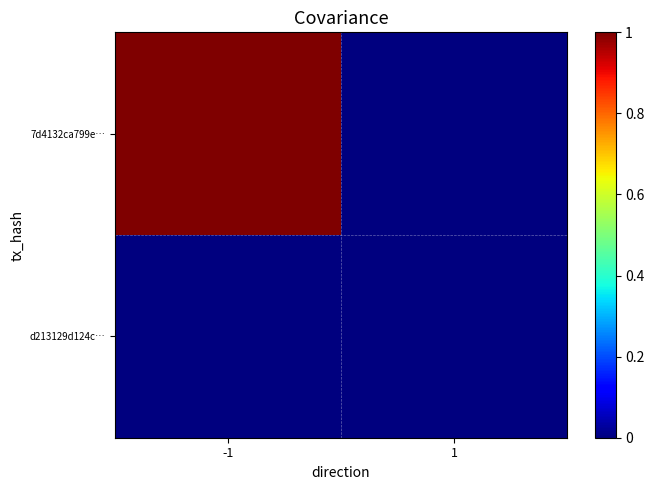

At which category is the sum across all series the highest?

-1